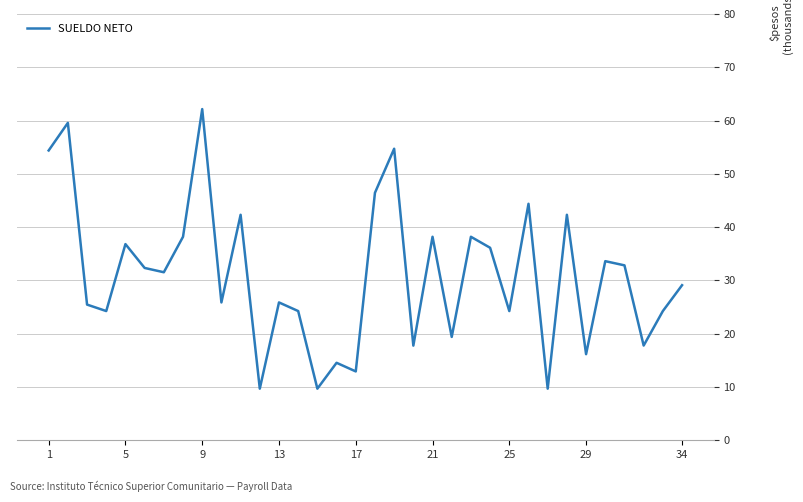

What is the difference between the maximum and minimum values?

52.5